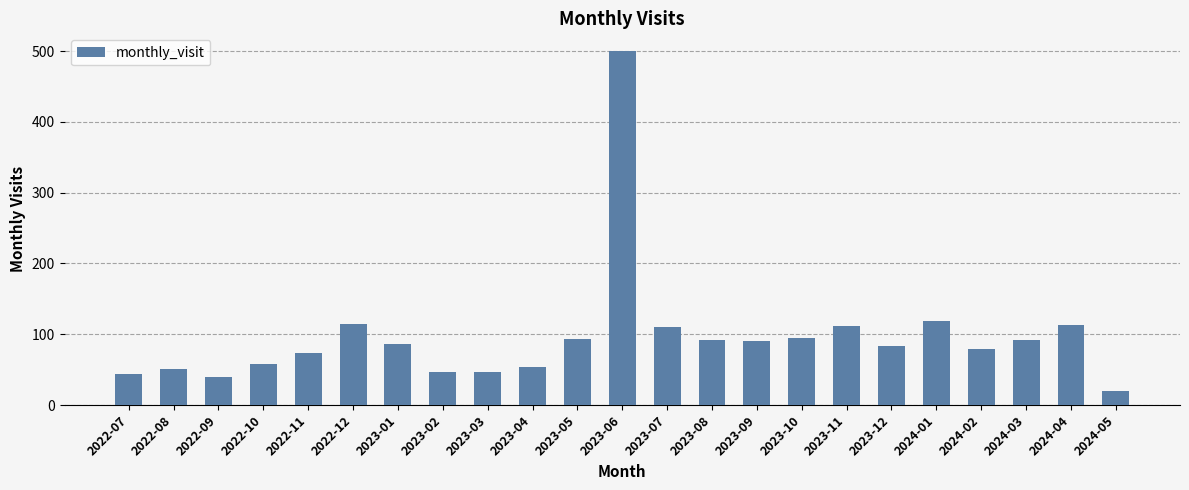

Which label corresponds to the largest value in the chart?

2023-06